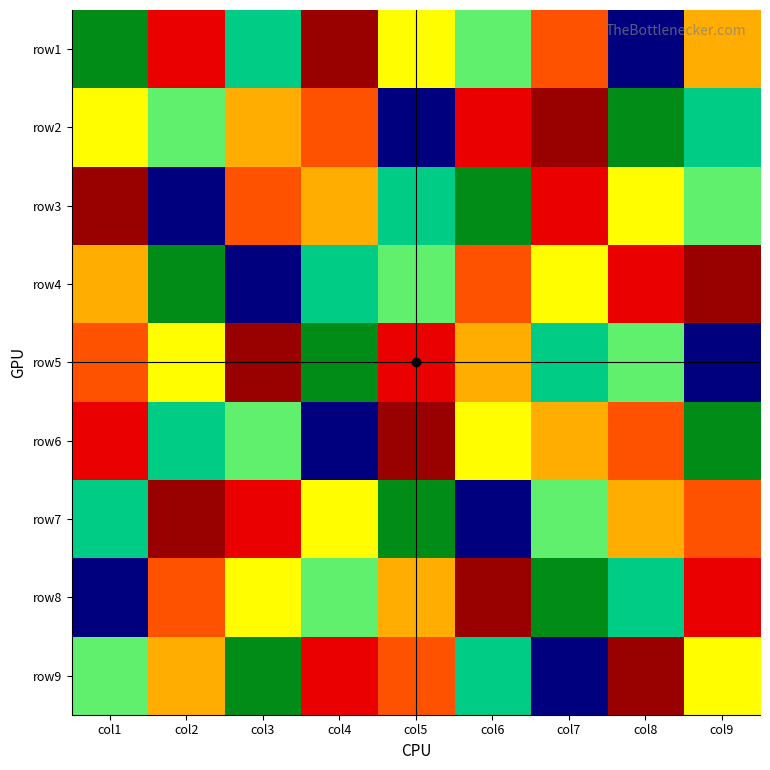

Between col1 and col9, which series saw the biggest shift?

row8